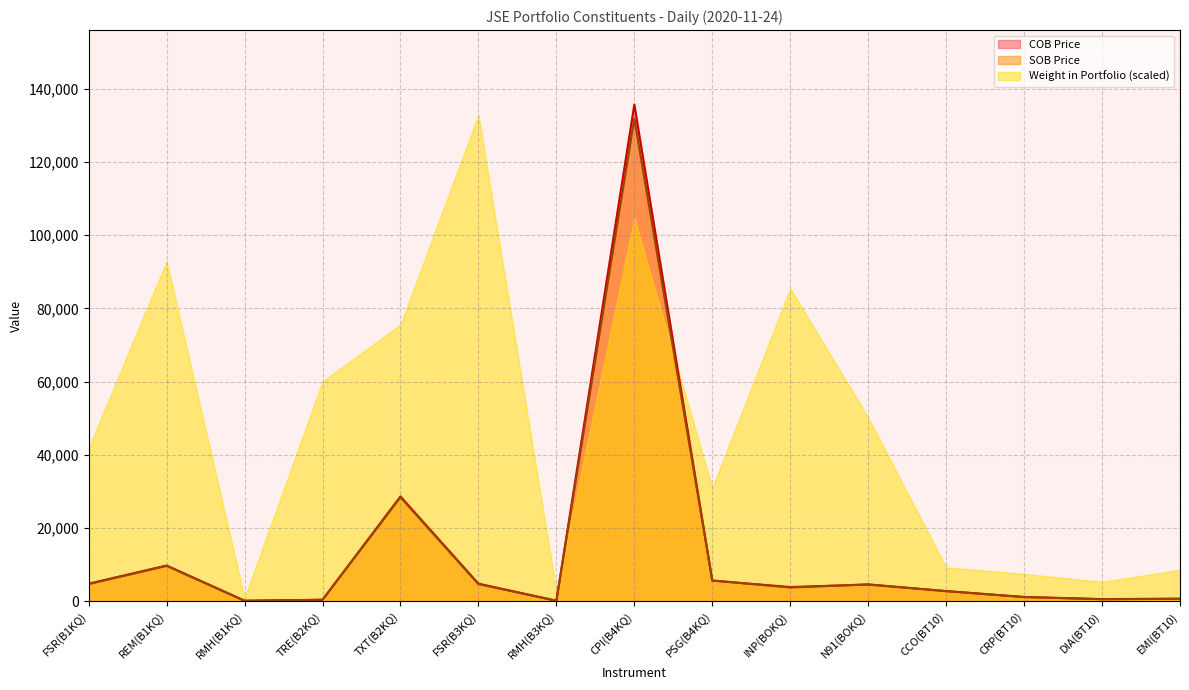

What is the lowest value of the COB Price series?

132.0